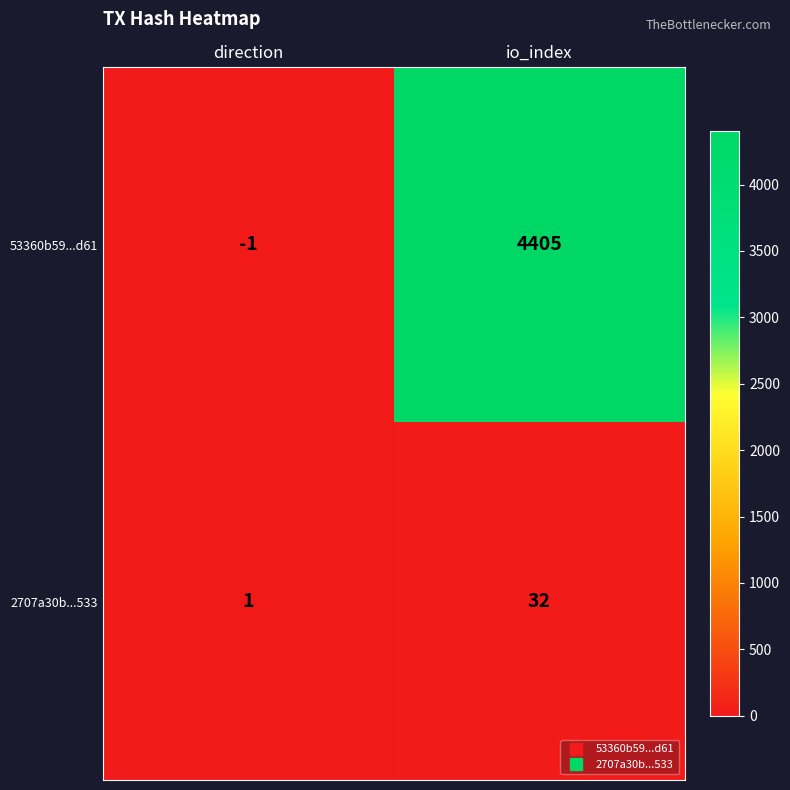

List the series in order of their overall mean, highest first.

53360b59...d61, 2707a30b...533